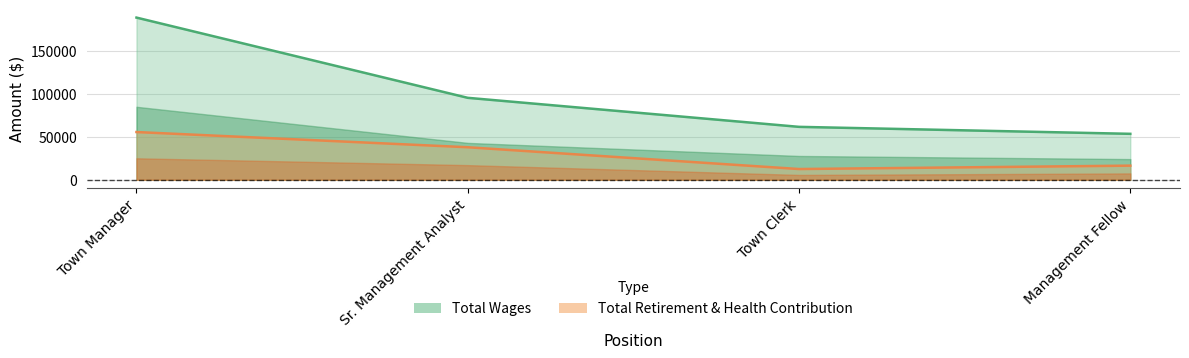

Rank the series by their average value, from lowest to highest.

Total Retirement & Health Contribution, Total Wages